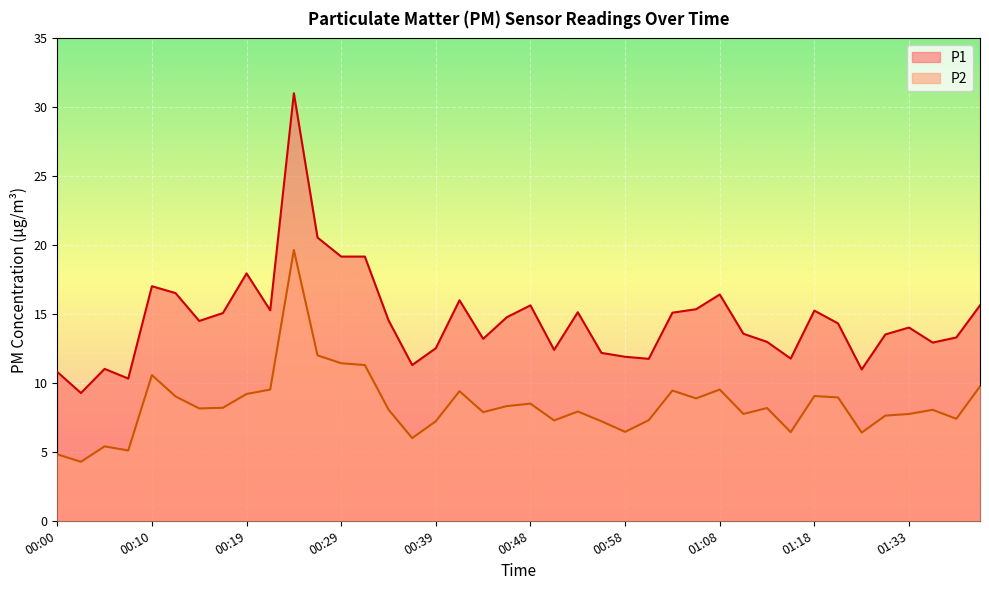

What is the sum of the P2 values at 00:12 and 00:10?

19.6